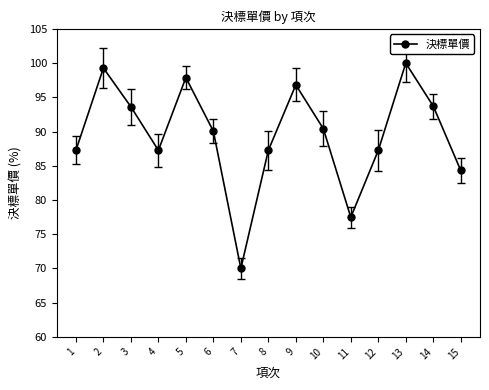

Which category has the highest value across all series?

13